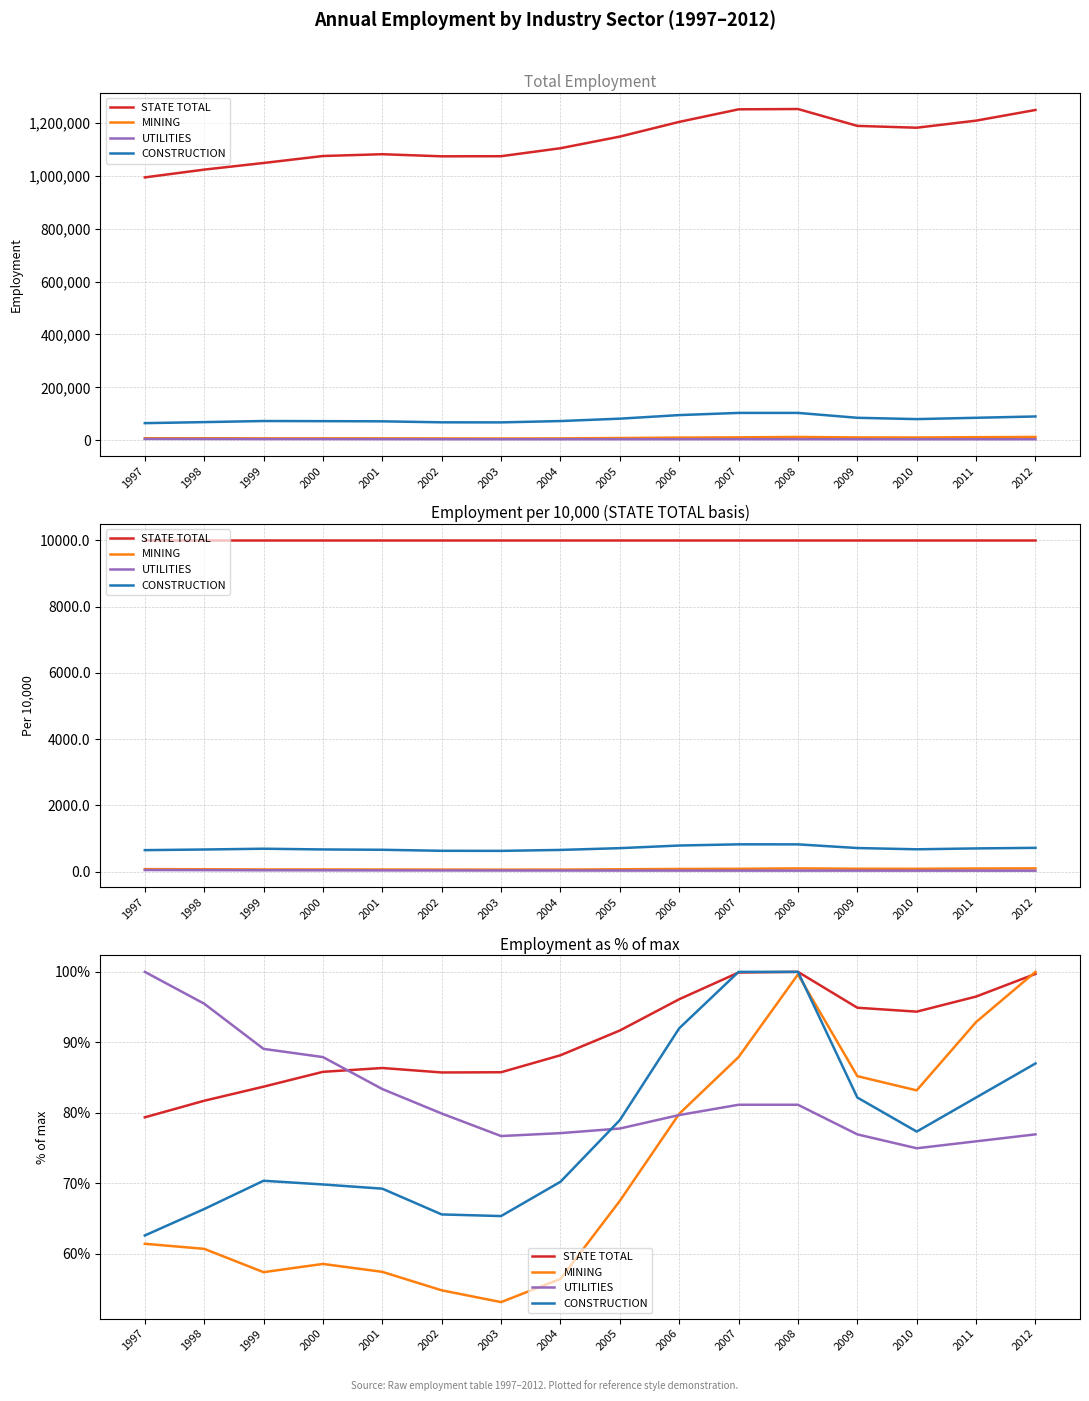

True or false: CONSTRUCTION has more than 2 points higher than both neighbors.

False